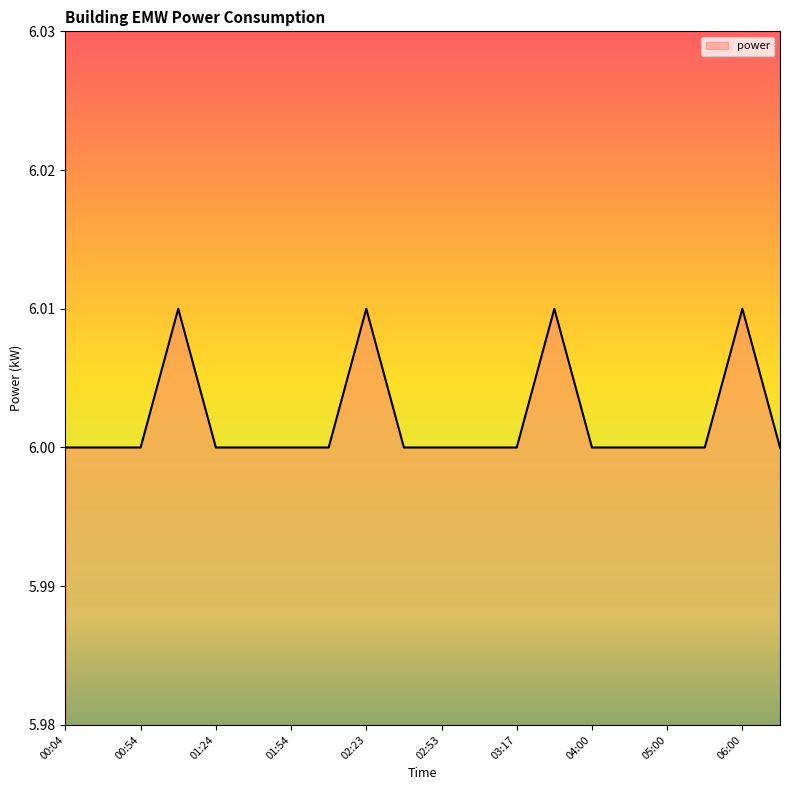

At which category does the data reach its first local peak?

01:09